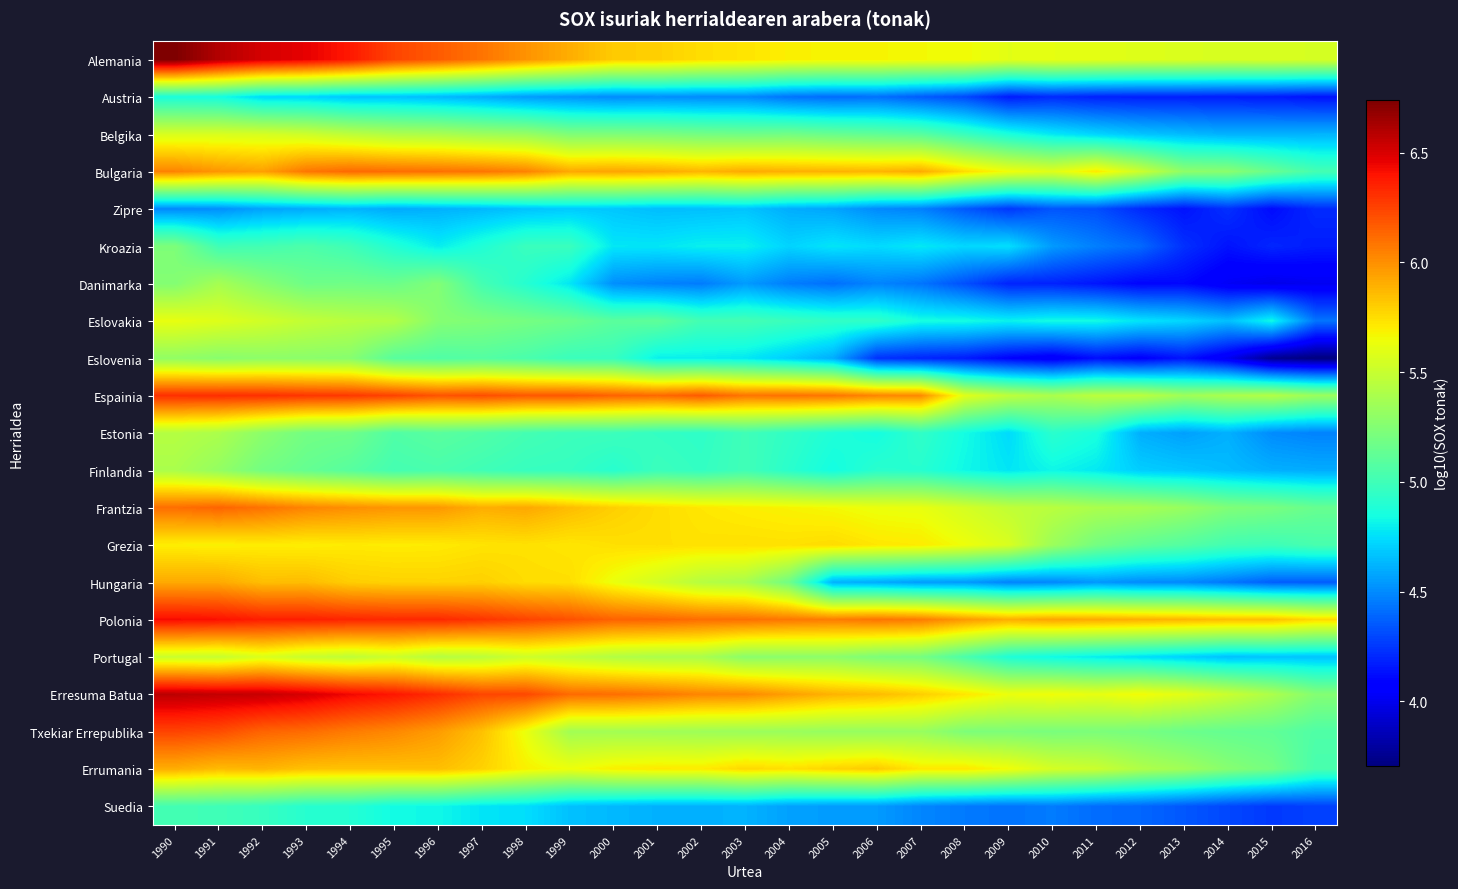

Which series has the widest spread of values?

Eslovenia